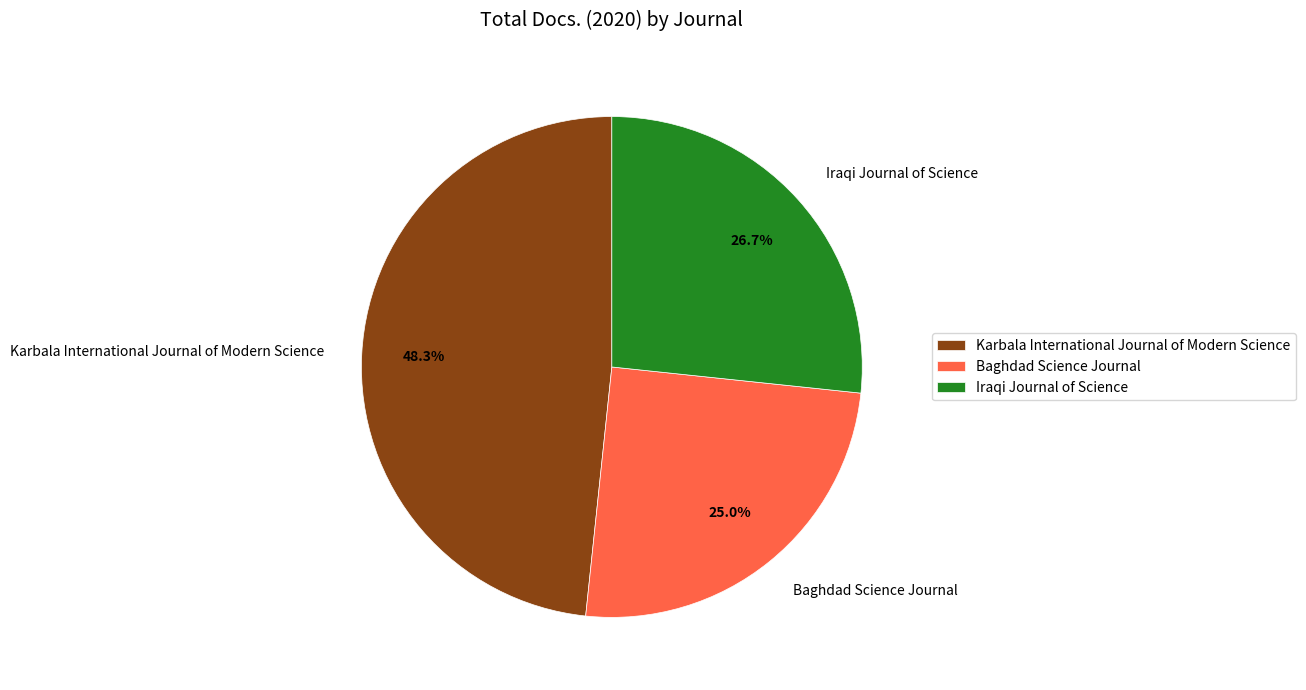

To the nearest percent, what percentage of the pie is Iraqi Journal of Science?

27%